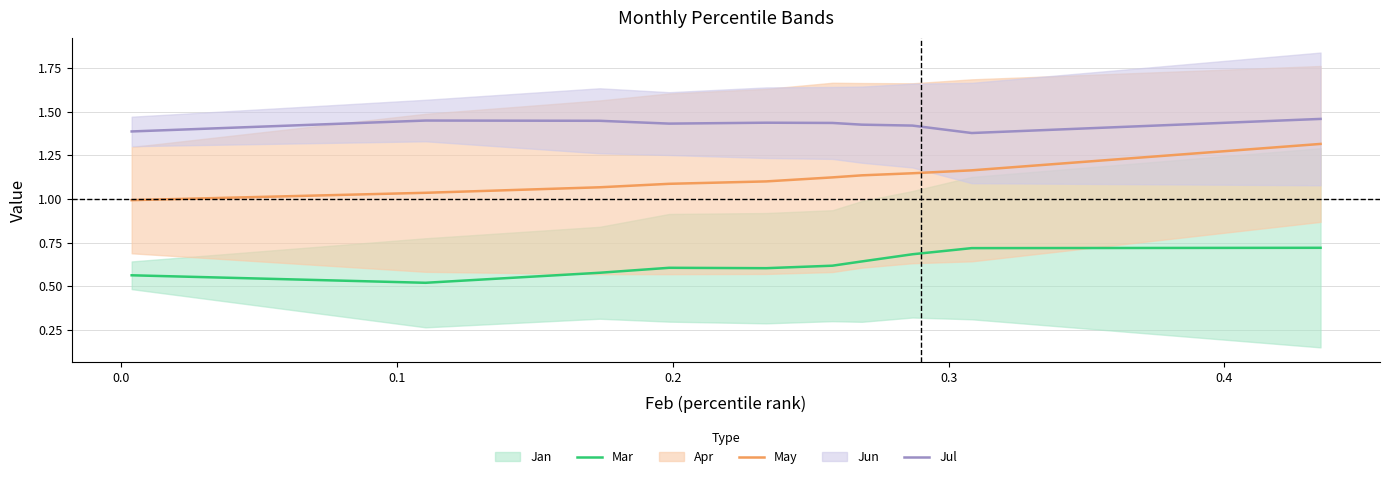

Which series has the largest range (max minus min)?

May